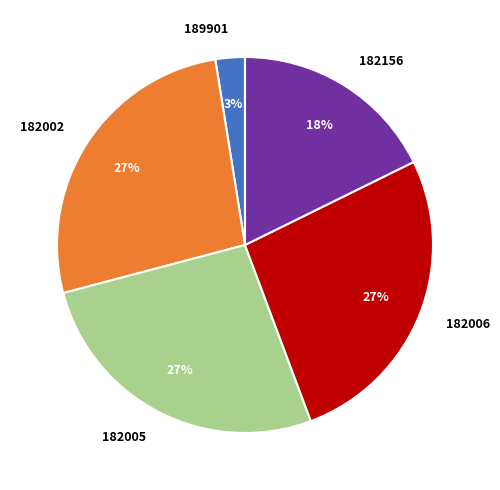

Between 182006 and 189901, which is larger?

182006